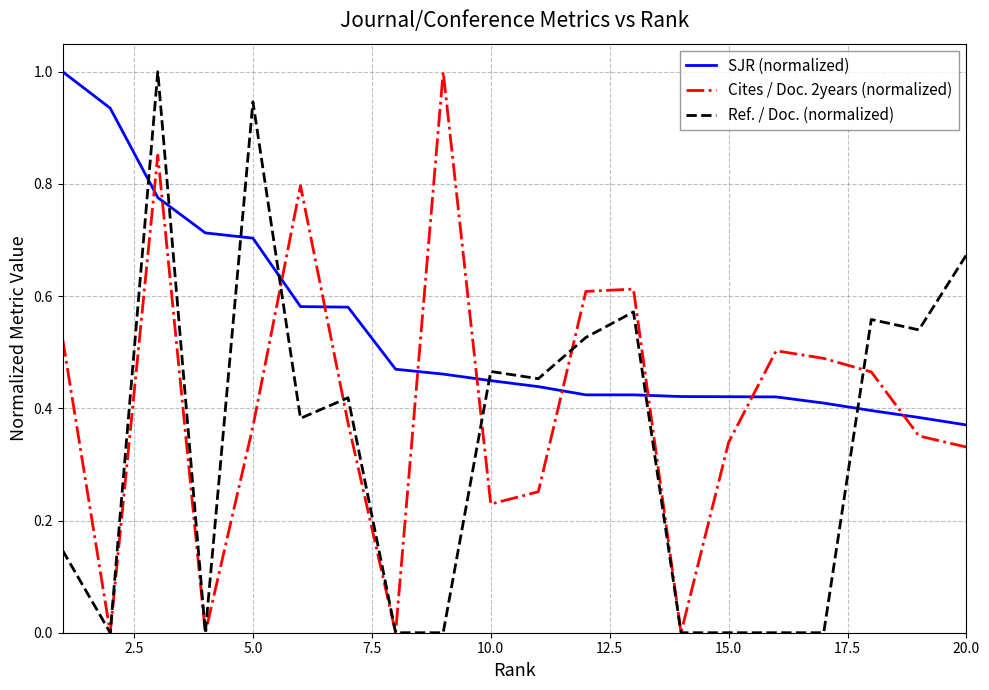

After their last crossing, which series has the higher values: SJR (normalized) or Cites / Doc. 2years (normalized)?

SJR (normalized)